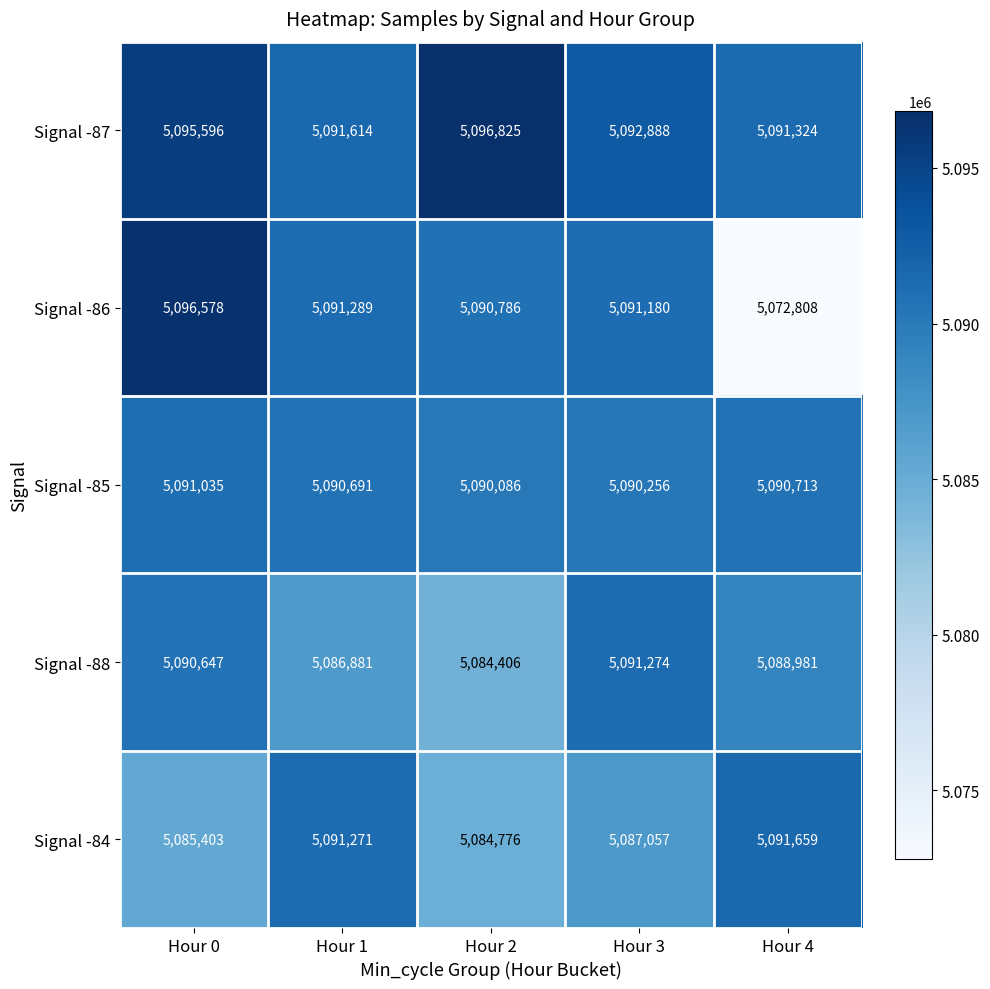

What is the approximate value of Signal -84 at Hour 1, to the nearest 10?

5091270